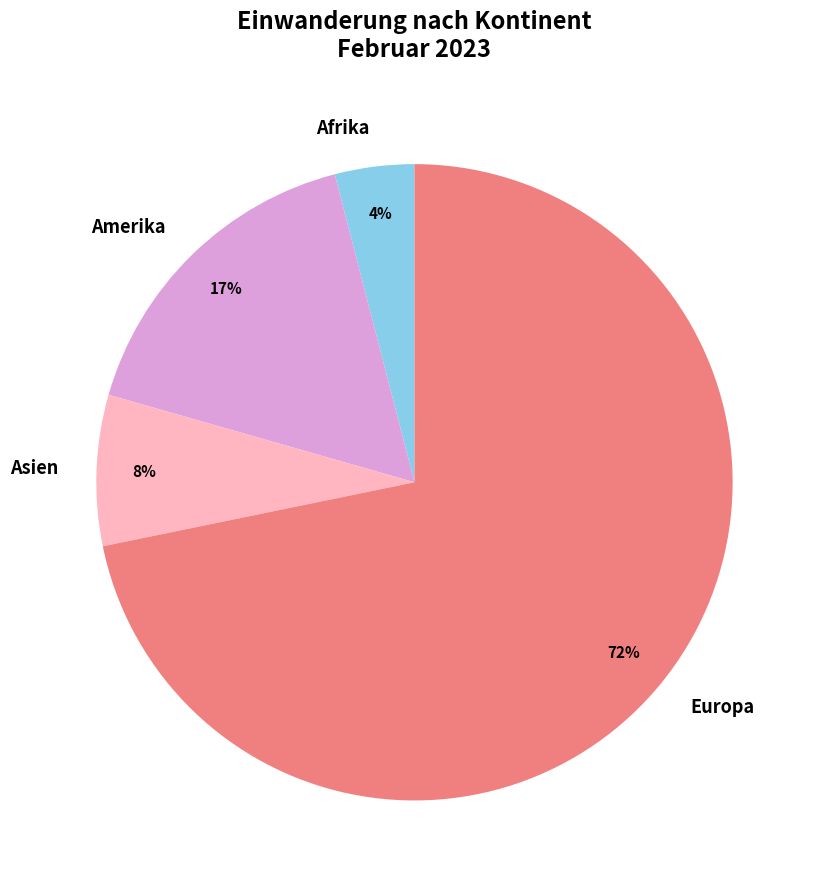

What is the smallest slice in the pie chart?

Afrika